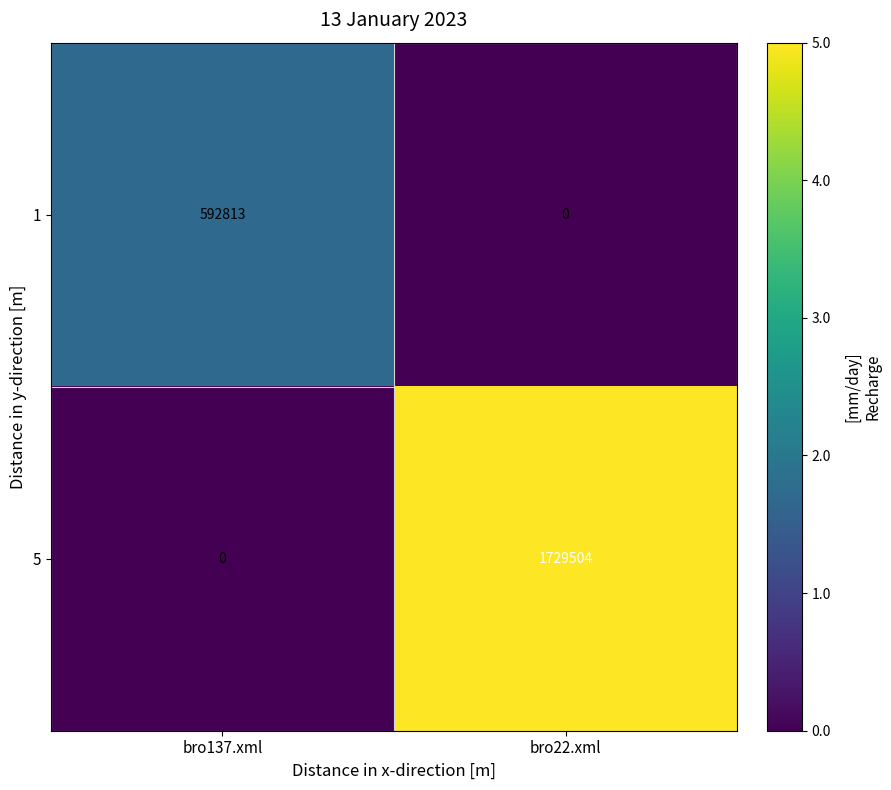

What value does the 5 series have at bro22.xml, to the nearest 100?

1729500